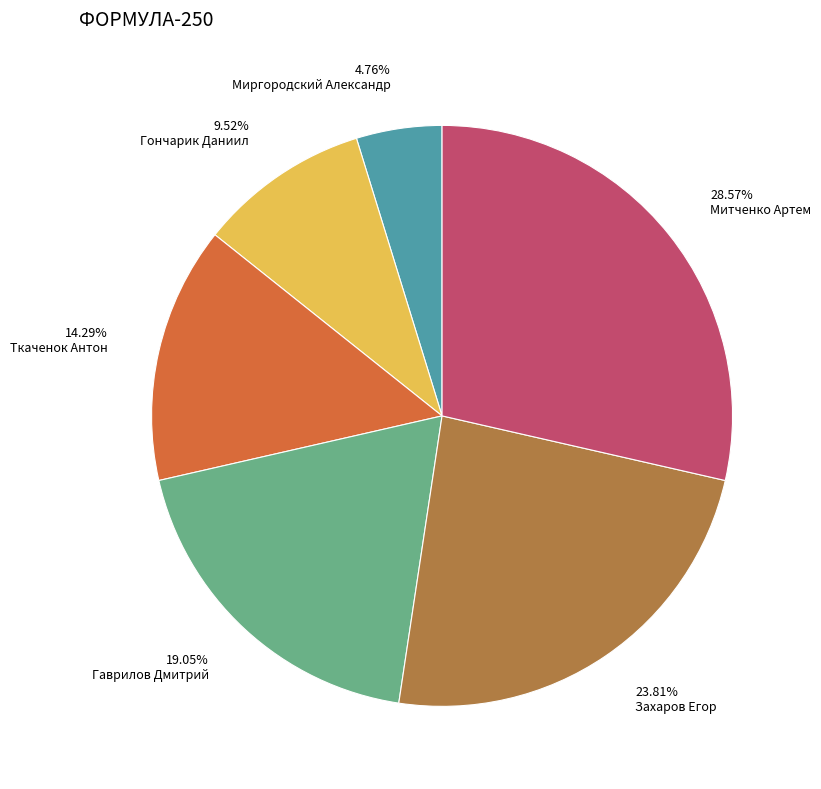

How many slices are in this pie chart?

6